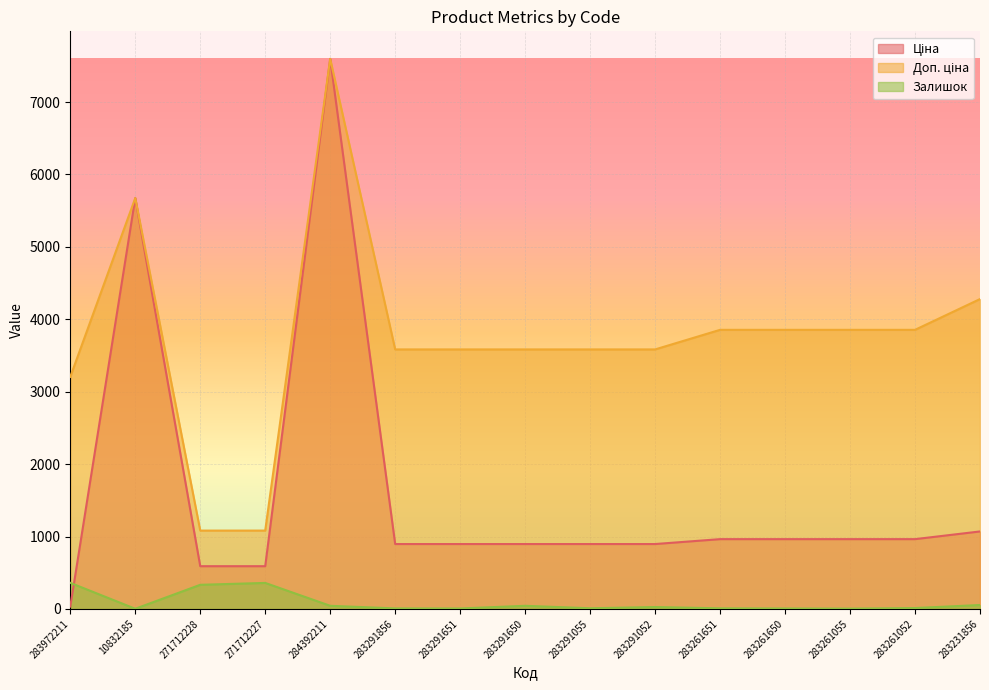

True or false: Доп. ціна and Ціна intersect in this chart.

False